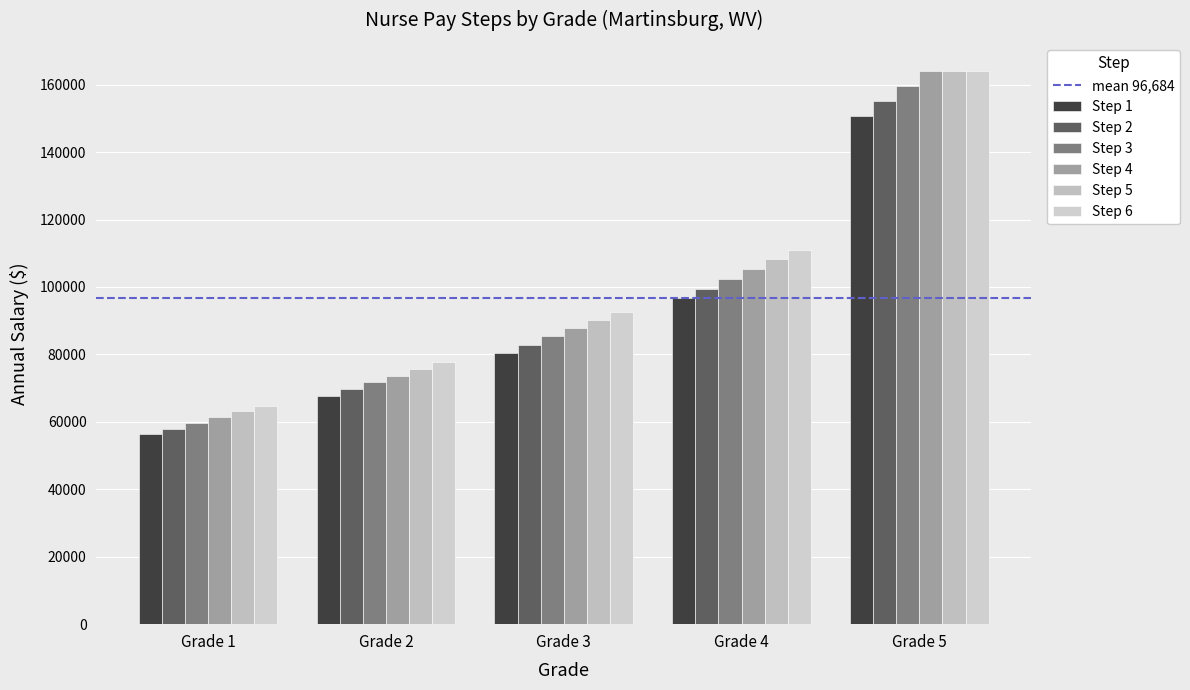

How many categories are shown in the chart?

5